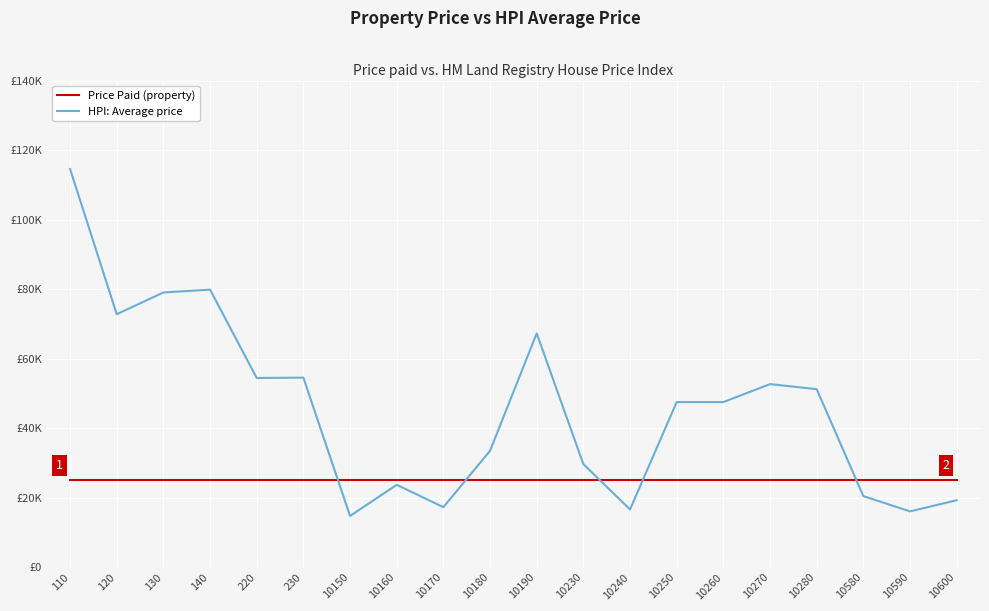

What is the total value across all series at 10240?

41823